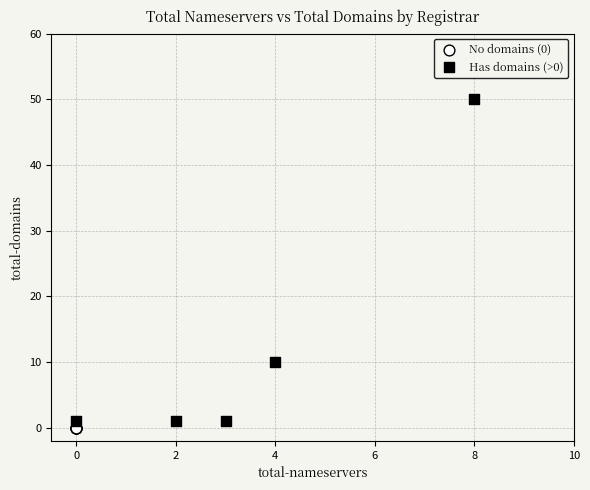

What are all the series names shown in the legend?

No domains (0), Has domains (>0)